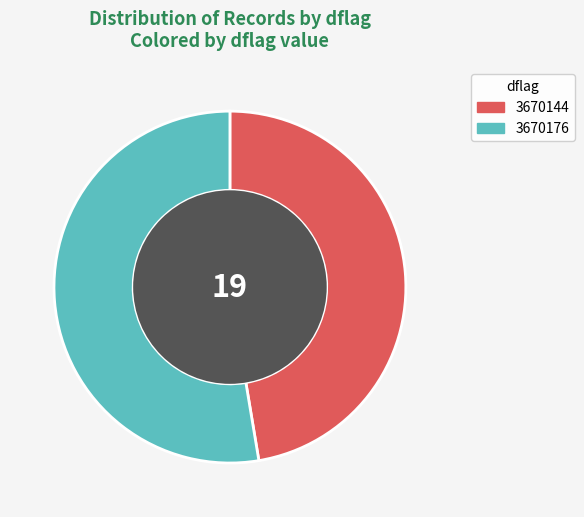

Rank the categories by value from highest to lowest.

3670176, 3670144